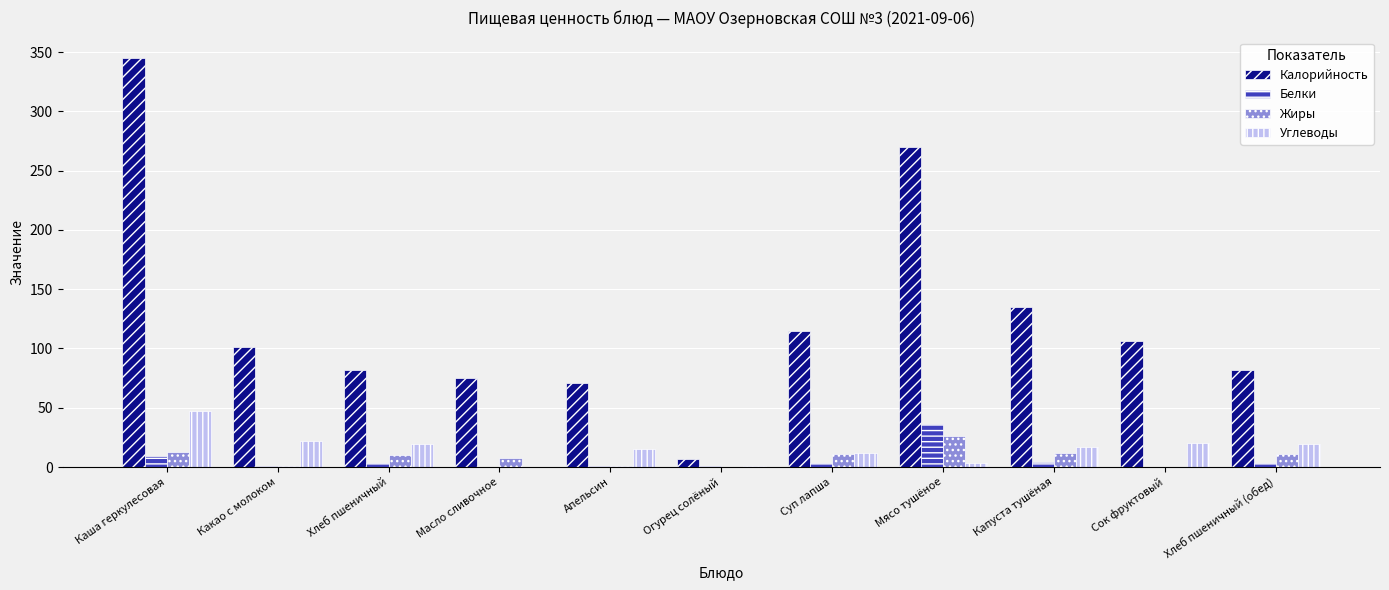

What is the sum of all Углеводы values?

175.3